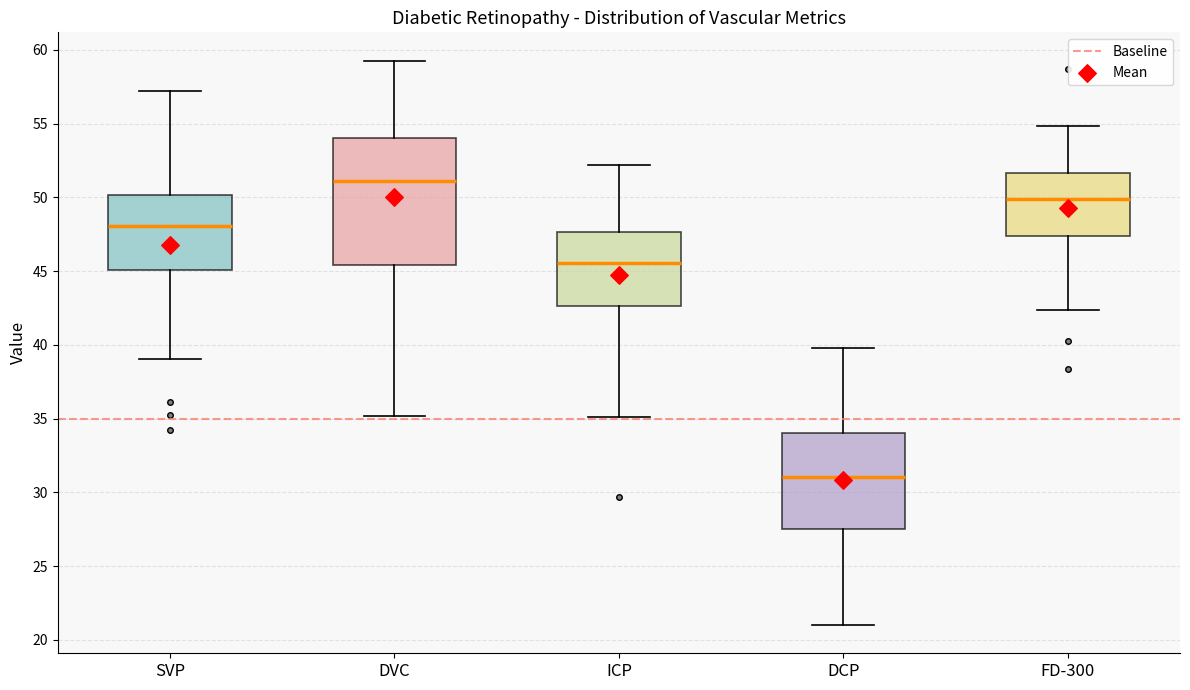

Where does the median line of the box for ICP sit on the y-axis? The values are not printed on the chart, so give them approximately, as read against the axis.

45.5